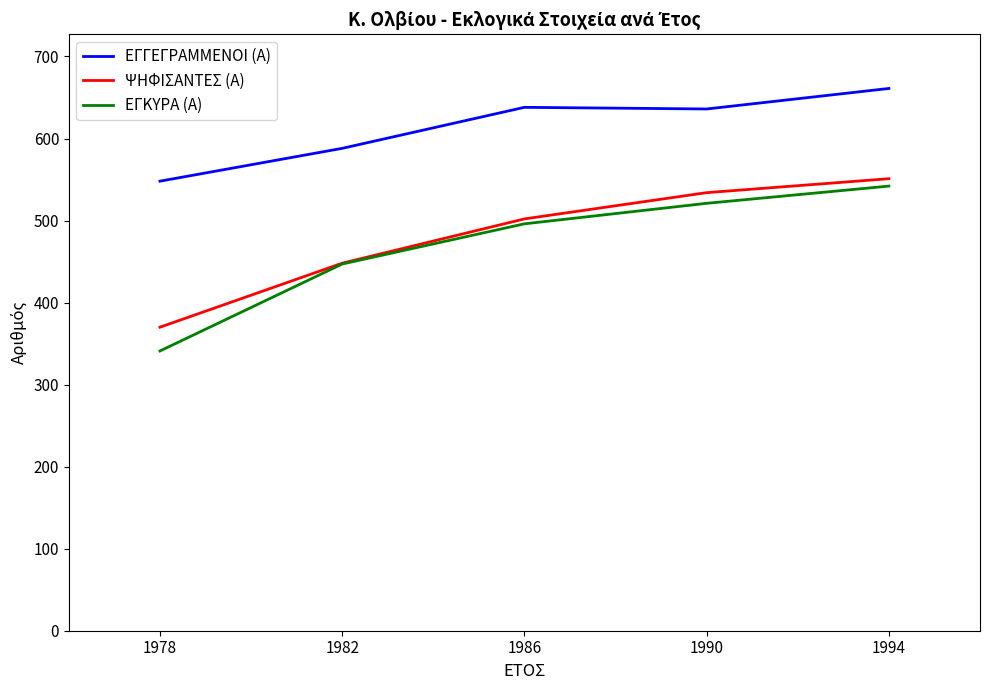

True or false: ΨΗΦΙΣΑΝΤΕΣ (Α) and ΕΓΓΕΓΡΑΜΜΕΝΟΙ (Α) intersect in this chart.

False